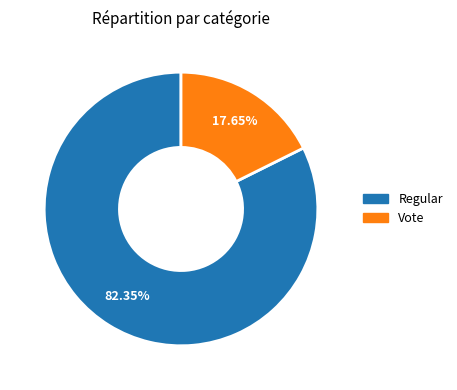

What is the smallest slice in the pie chart?

Vote